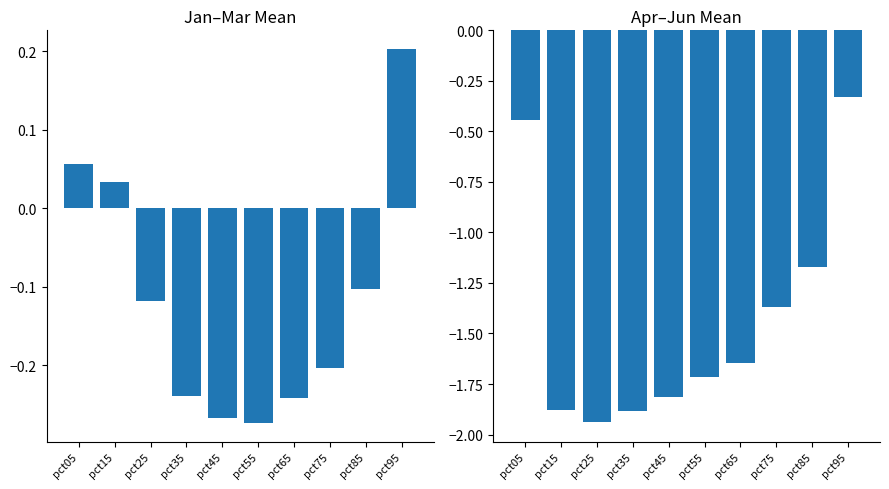

What is the greatest value displayed?

0.2